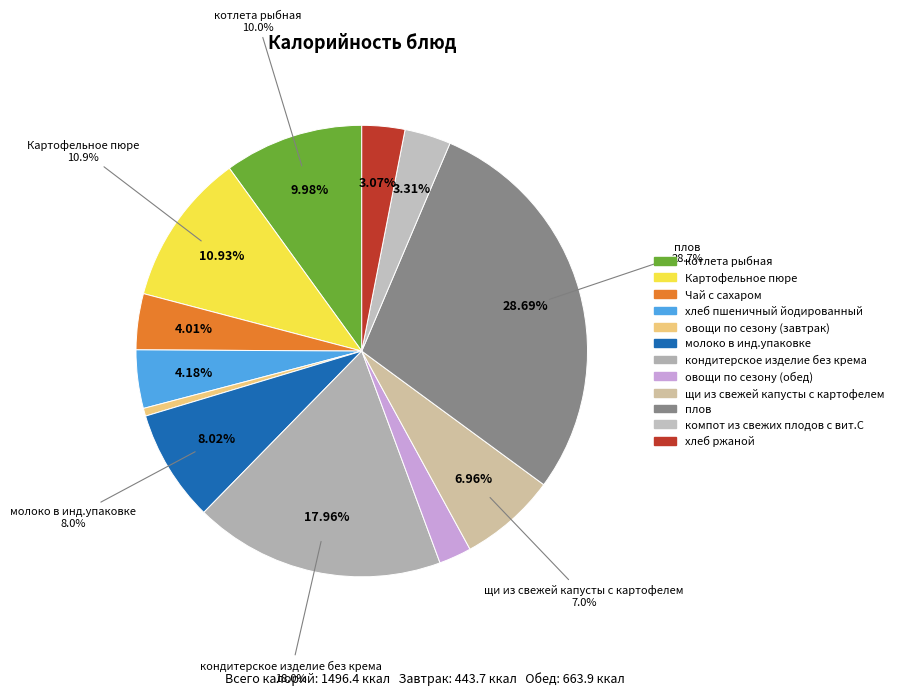

Which category has the biggest portion of the pie?

плов